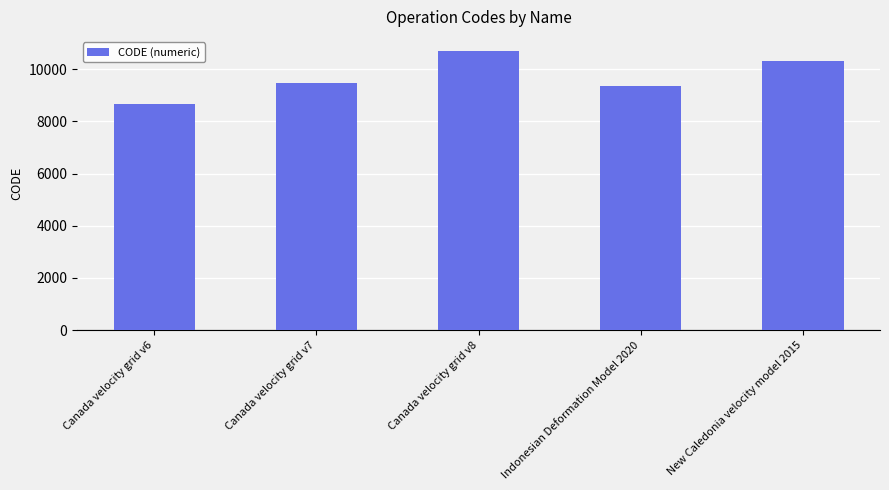

What is the ratio of the value at Canada velocity grid v8 to the value at Canada velocity grid v6?

1.2